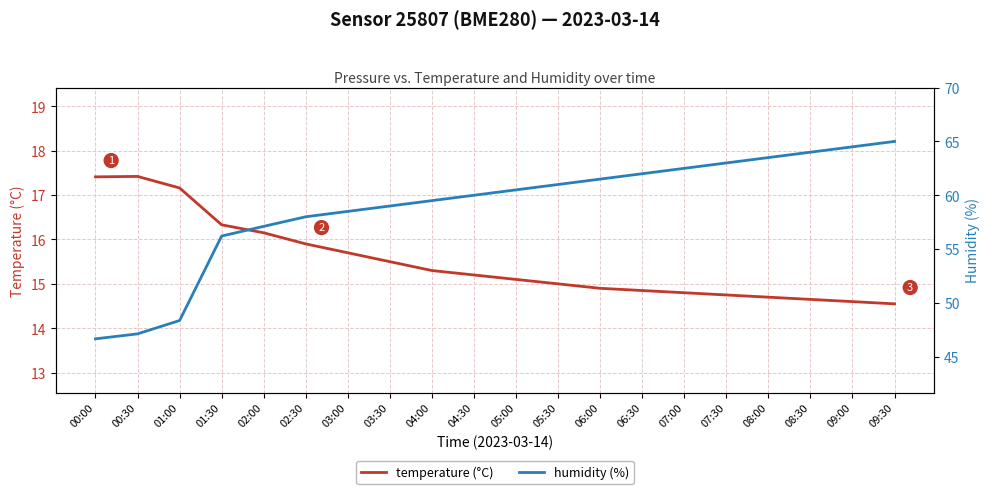

Rank the categories by humidity value from lowest to highest.

00:00, 00:30, 01:00, 01:30, 02:00, 02:30, 03:00, 03:30, 04:00, 04:30, 05:00, 05:30, 06:00, 06:30, 07:00, 07:30, 08:00, 08:30, 09:00, 09:30